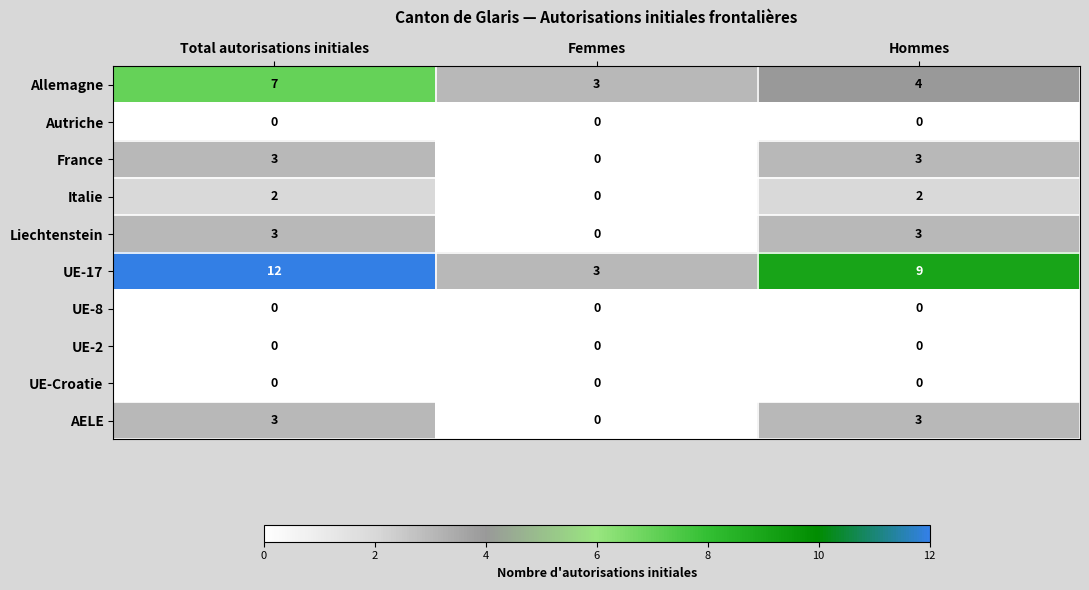

The value of UE-8 at Total autorisations initiales is 0. True or false?

True